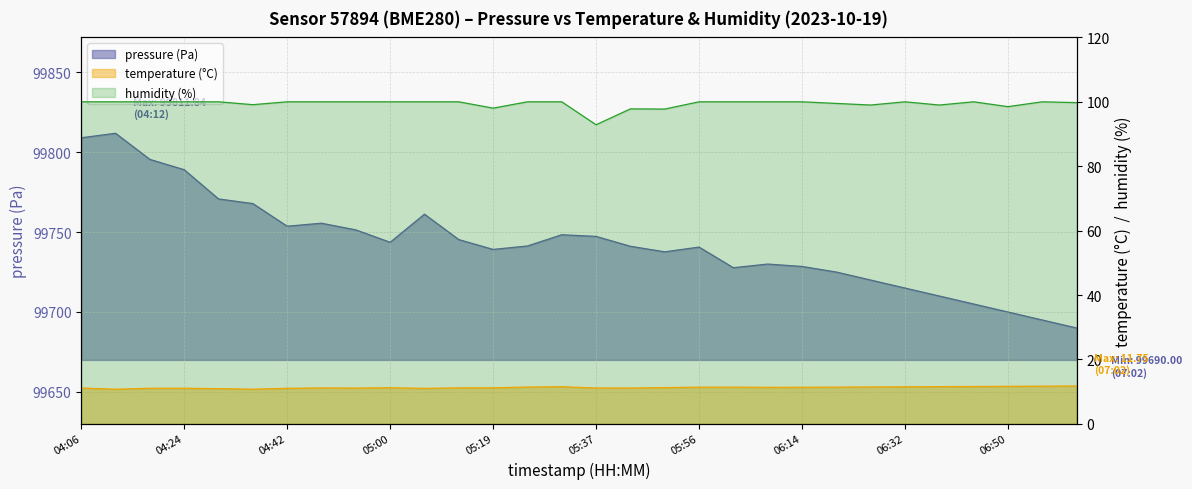

Between 04:48 and 06:32, which series saw the biggest shift?

pressure